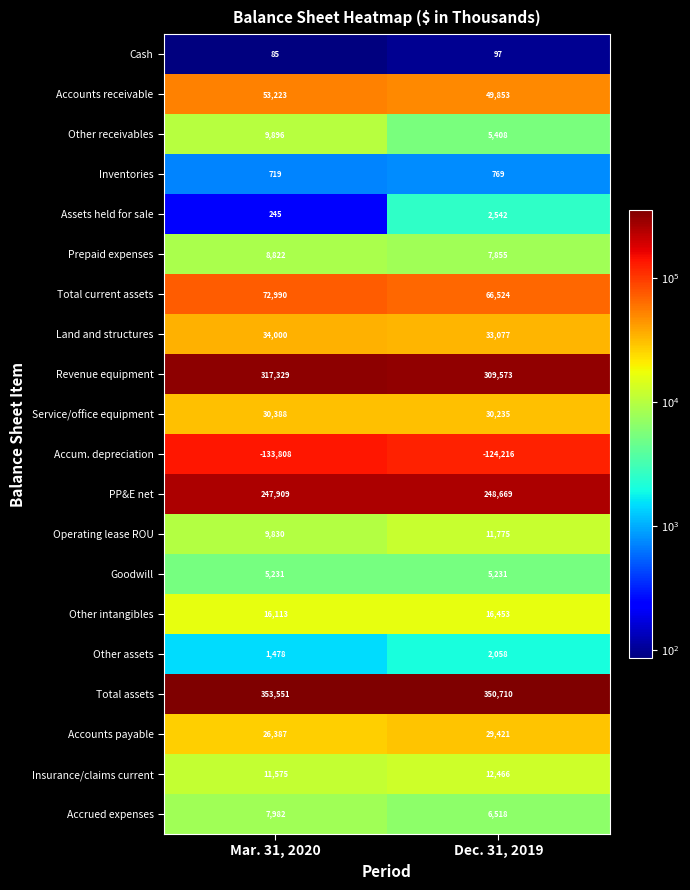

Is it true that Prepaid expenses equals 13705 at Dec. 31, 2019?

False